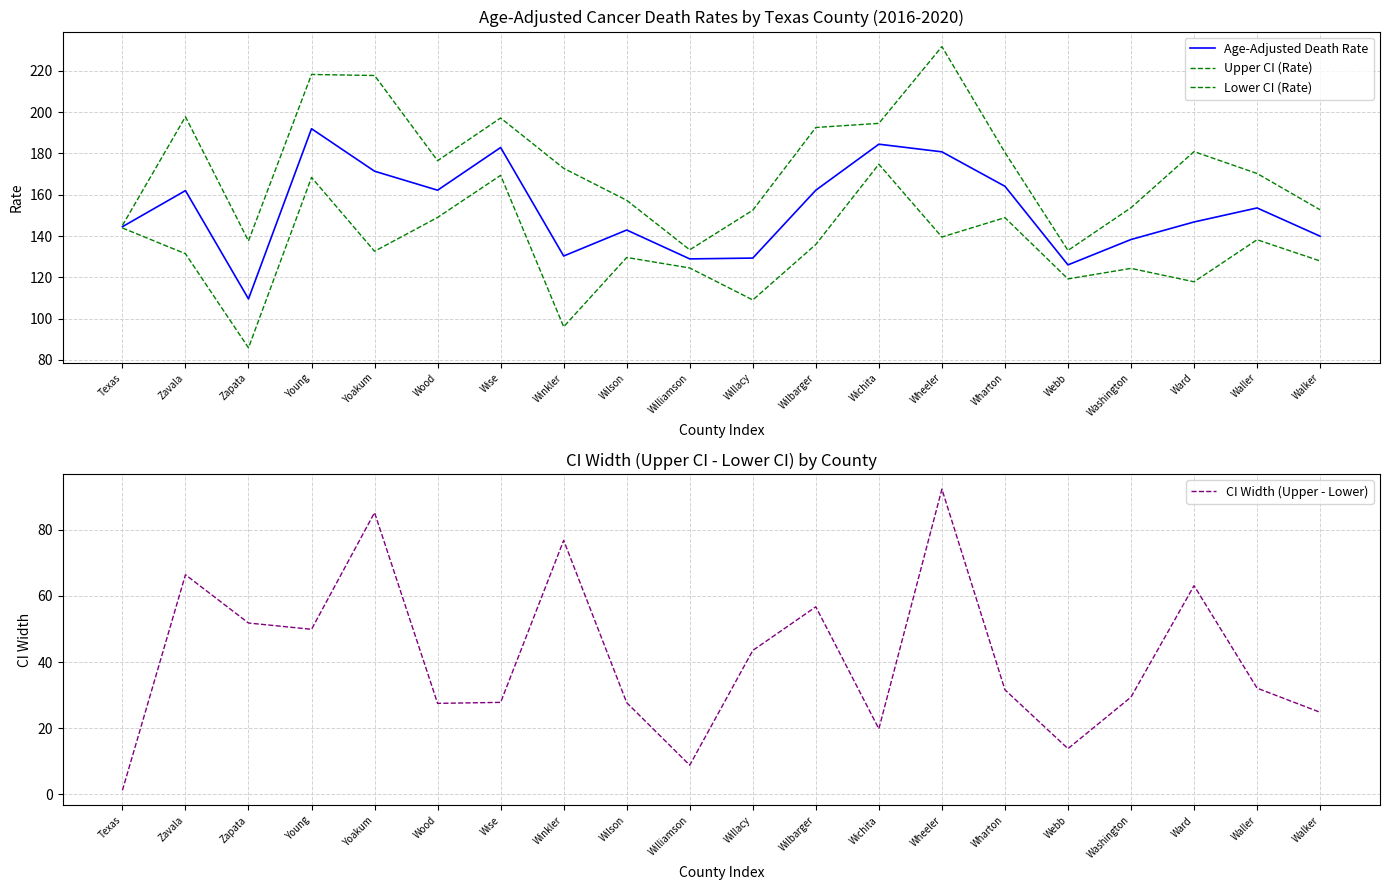

What is the smallest value displayed?

1.2